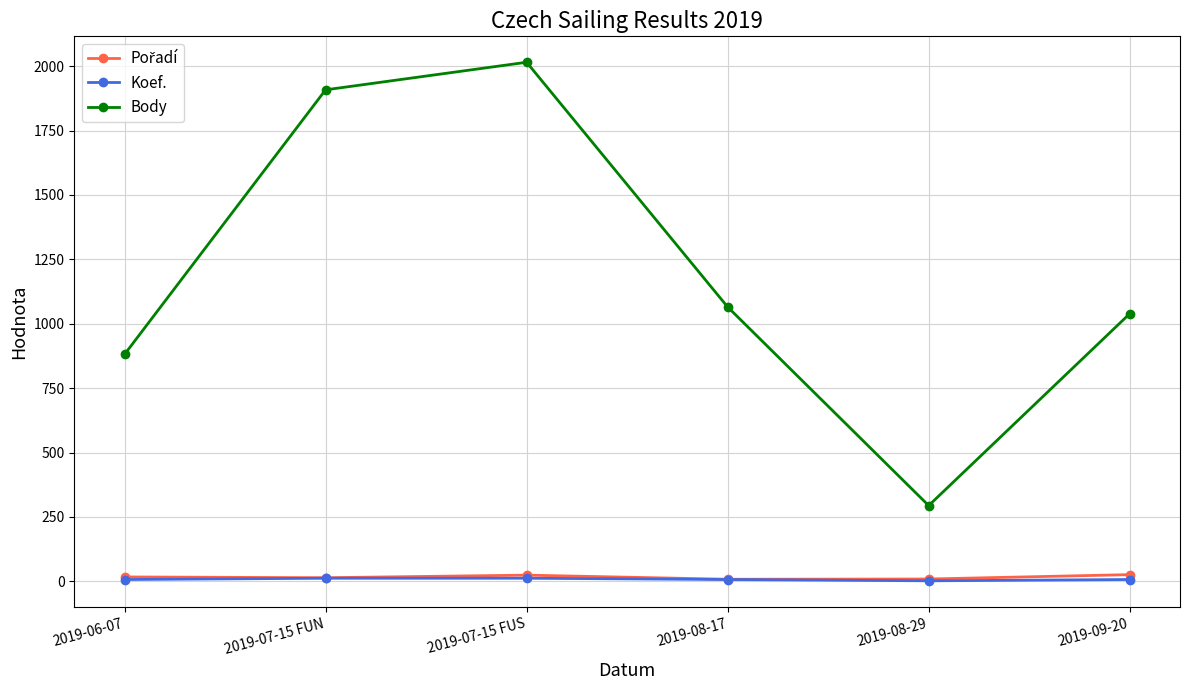

True or false: Koef. and Body cross at least once.

False